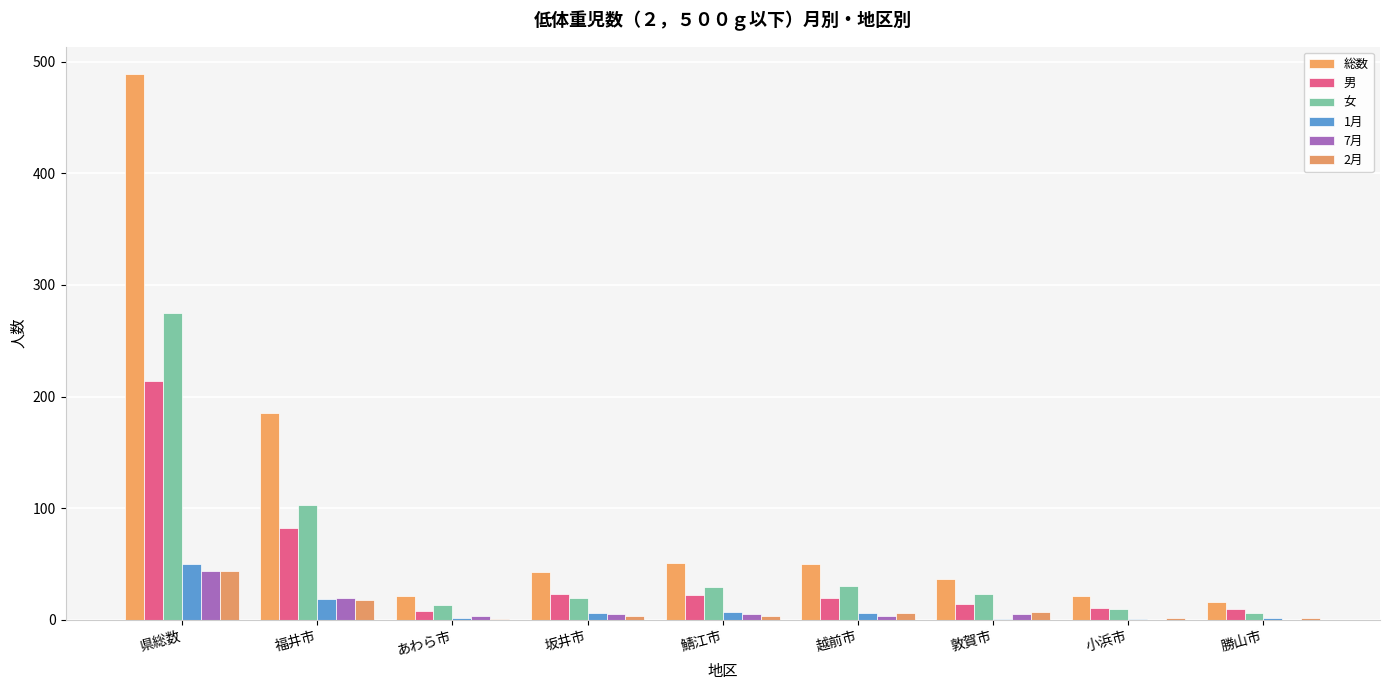

Between 鯖江市 and 勝山市, which is larger?

鯖江市